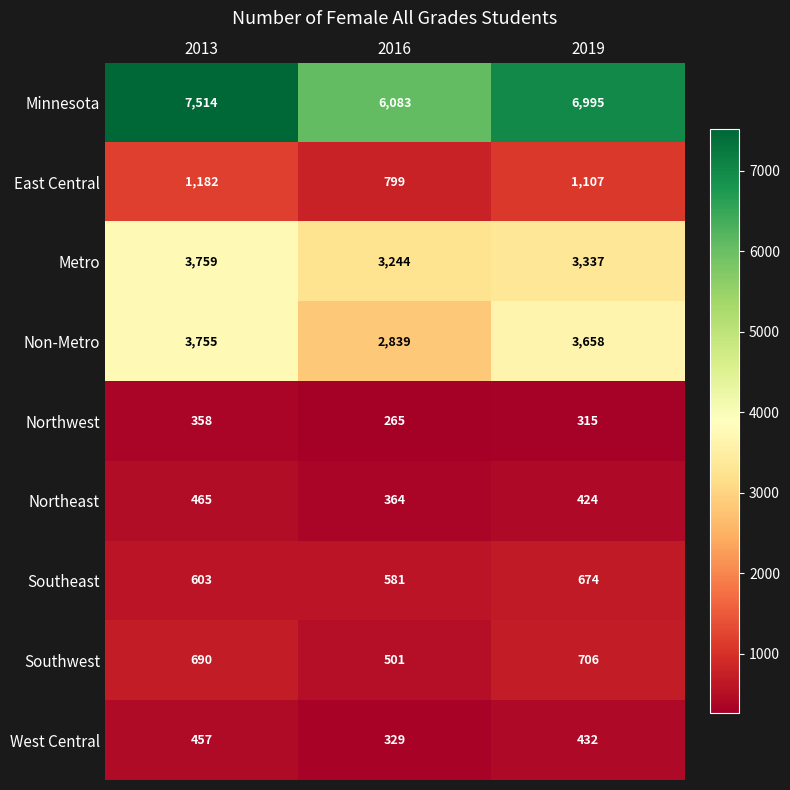

Which label corresponds to the largest value in the chart?

2013